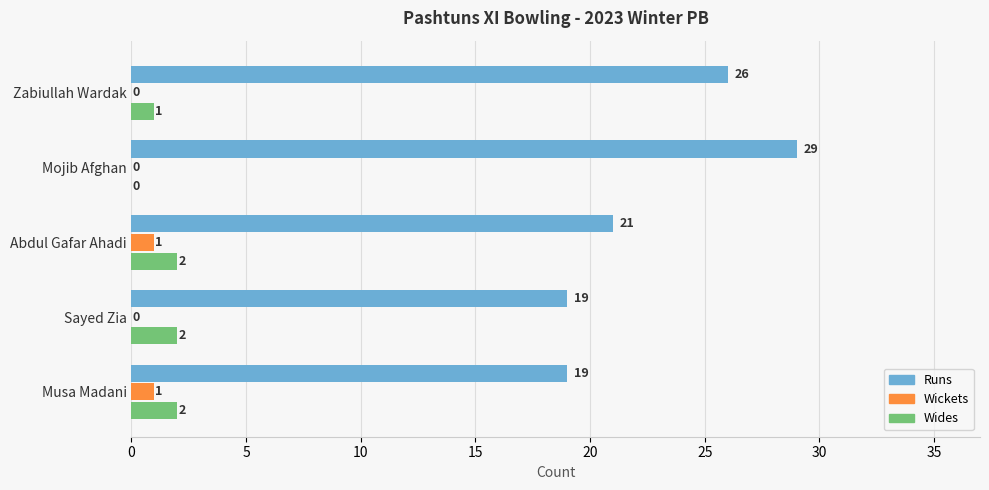

What are all the series names shown in the legend?

Runs, Wickets, Wides